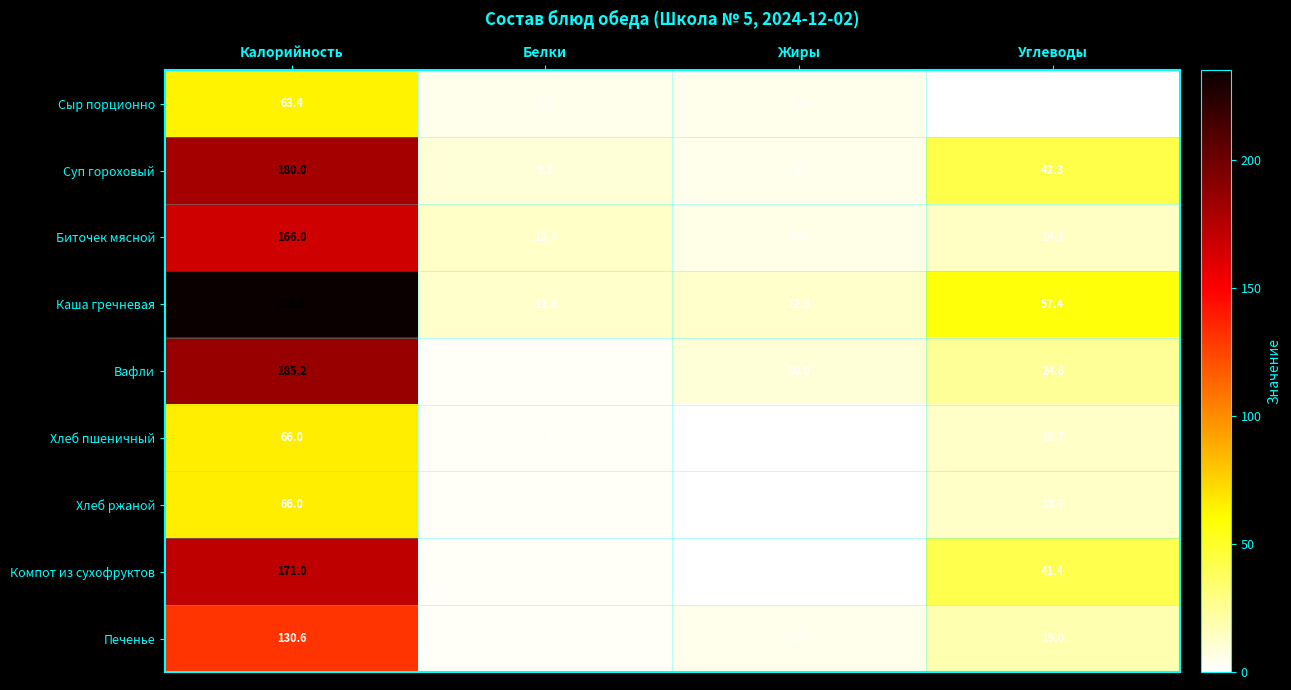

At which category does the chart reach its minimum across all series?

Углеводы